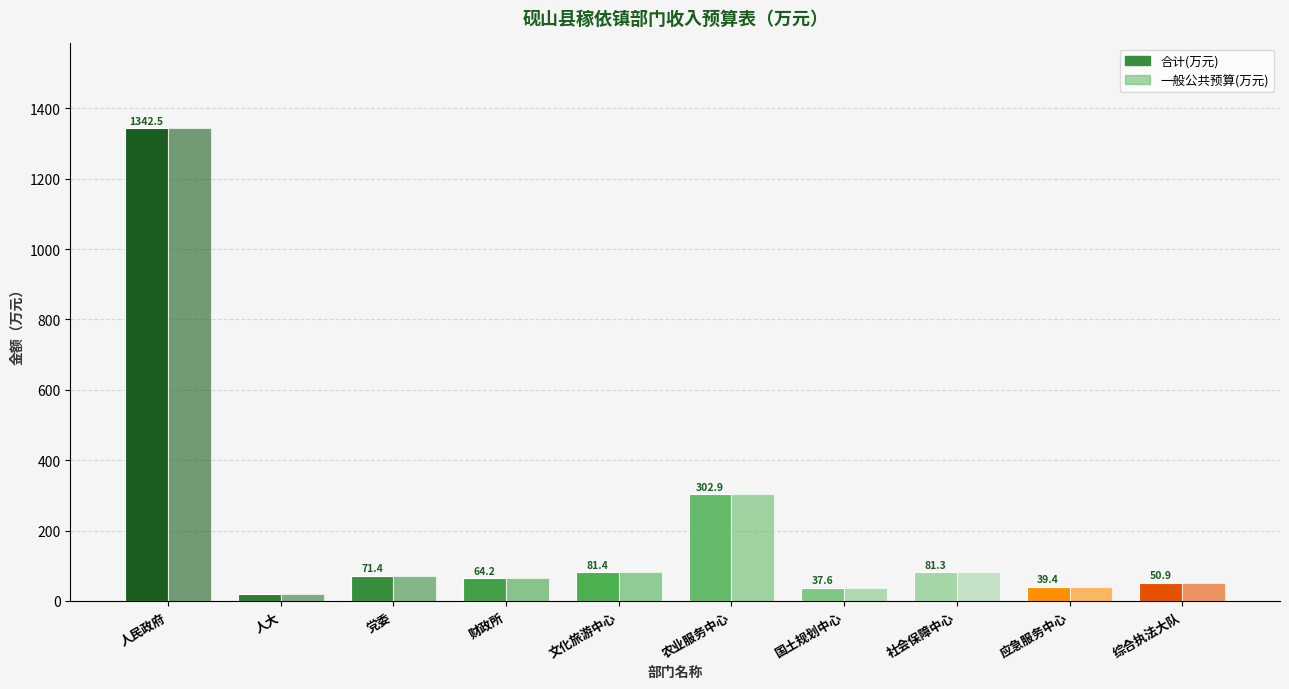

At which label does 合计(万元) reach its minimum?

人大